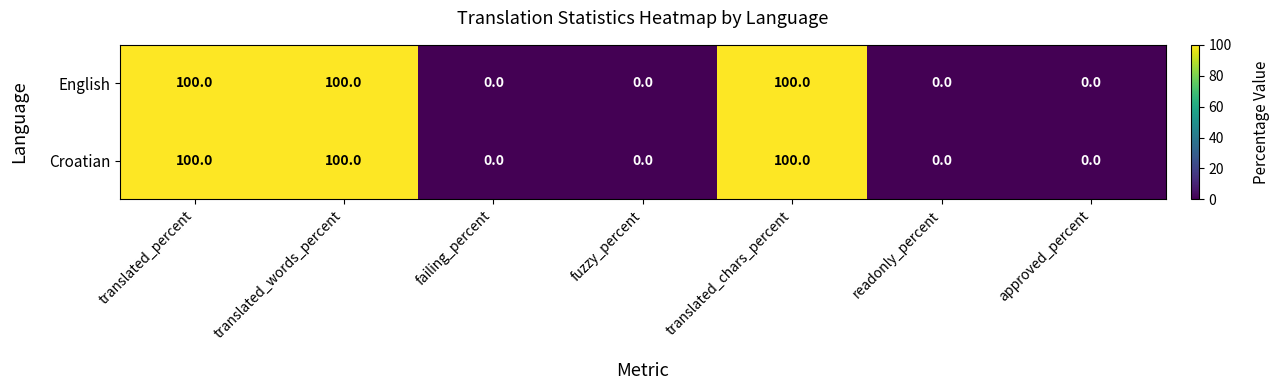

What is the difference between the English values at translated_chars_percent and readonly_percent?

100